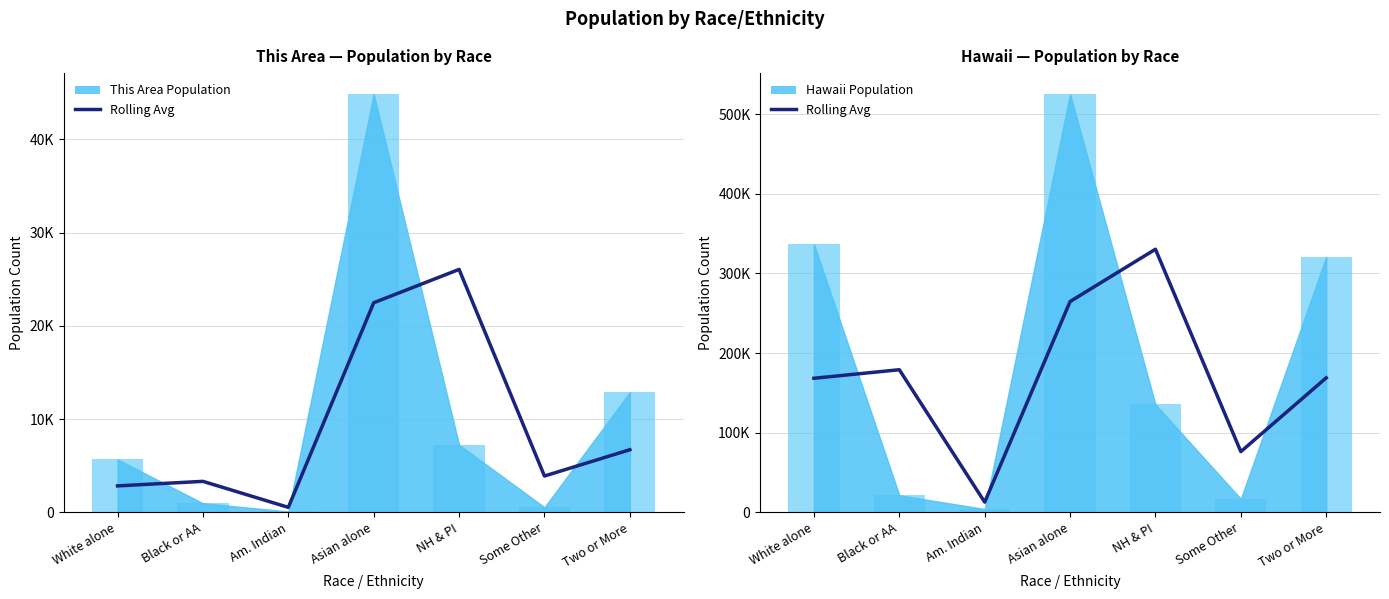

What is the average value?

171426.6